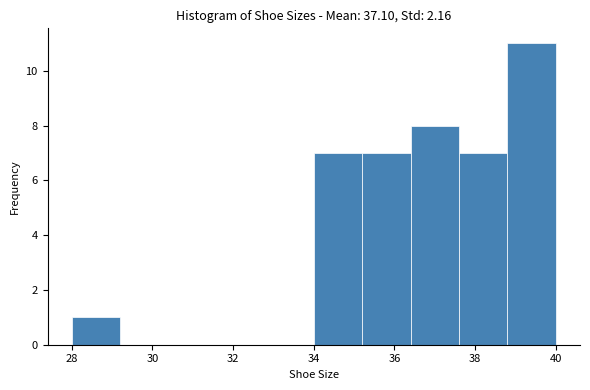

Which range on the x-axis has the tallest bar?

38.8 to 40.0